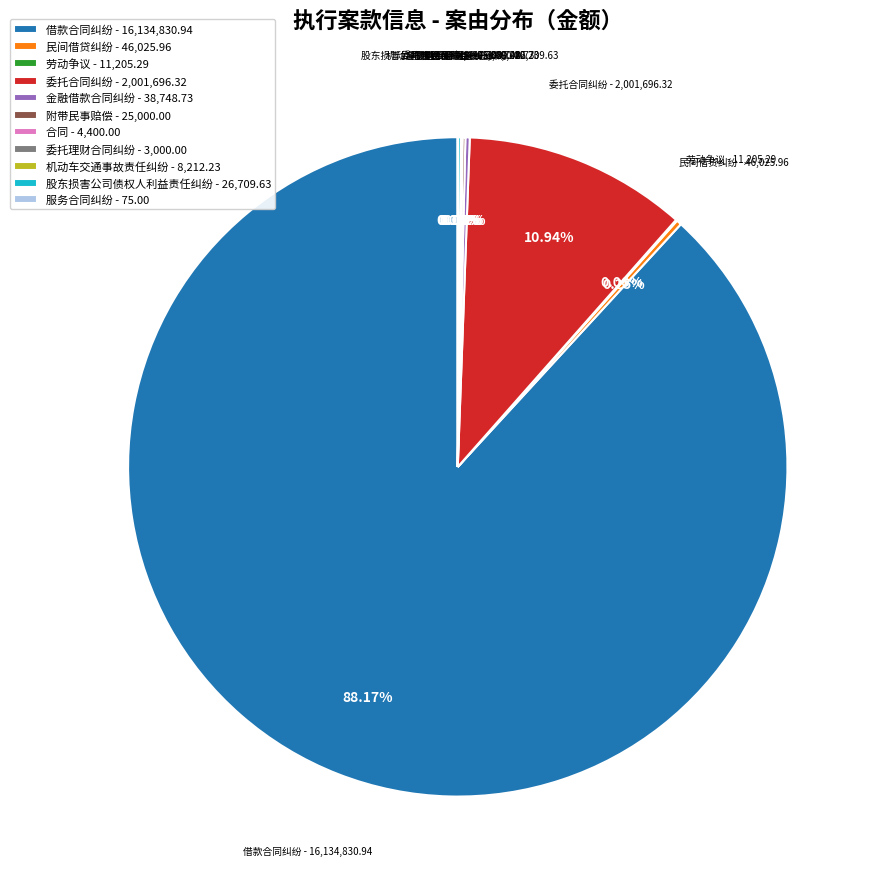

Is there any slice that represents more than half of the pie?

Yes